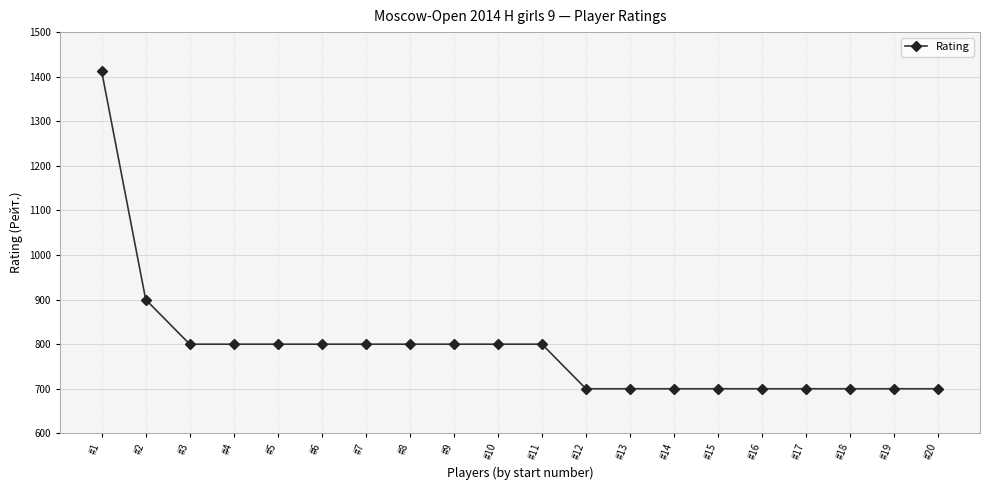

Reading left to right, what are all the values shown in this chart?

1412	900	800	800	800	800	800	800	800	800	800	700	700	700	700	700	700	700	700	700